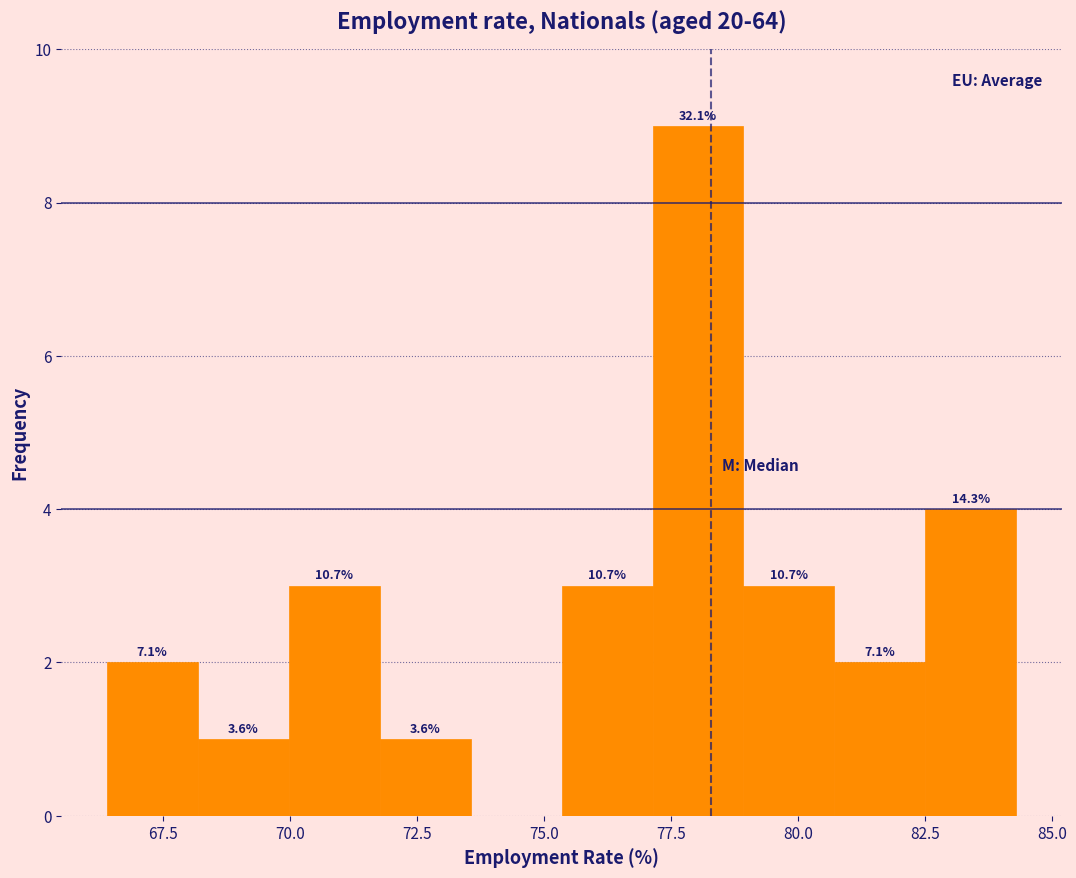

Read against the x-axis, roughly where is the centre of the tallest bar?

78.0